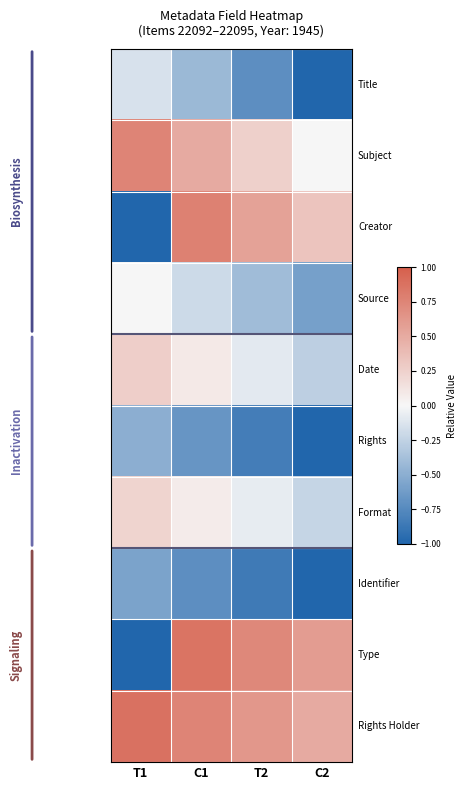

What is the difference between the highest and lowest values at C1?

1.6